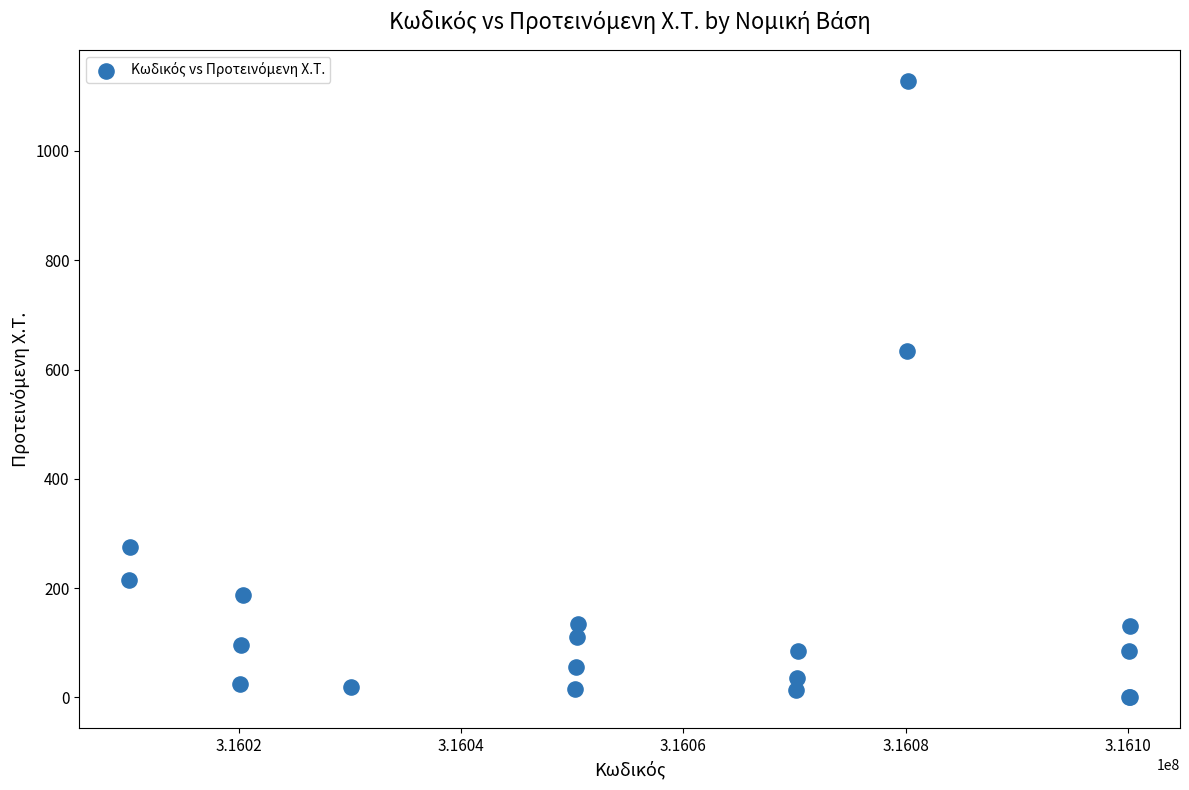

What Y value in the scatter plot is closest to 564?

634.1